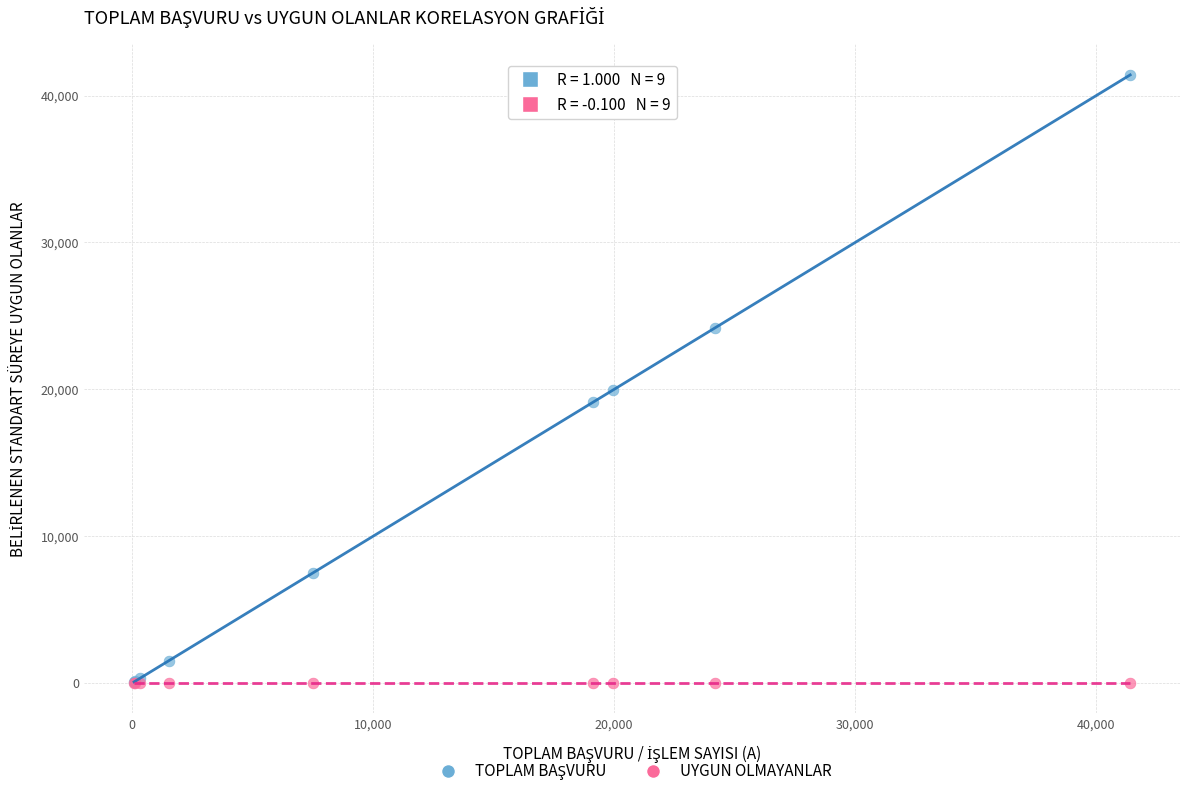

Across all series, what Y value is closest to 20707?

19933